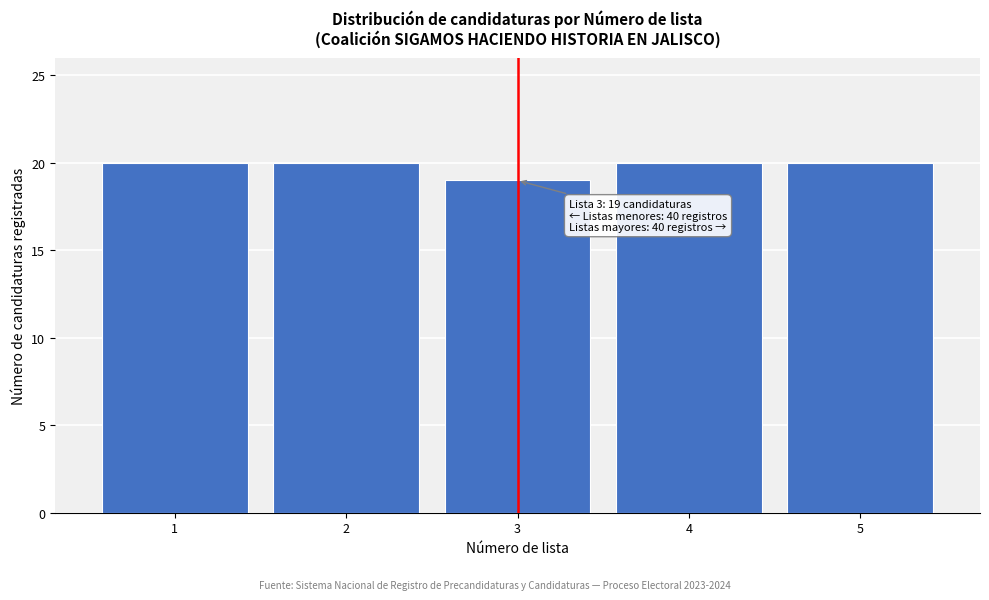

Reading right to left, transcribe all the data shown in this chart.

20	20	19	20	20